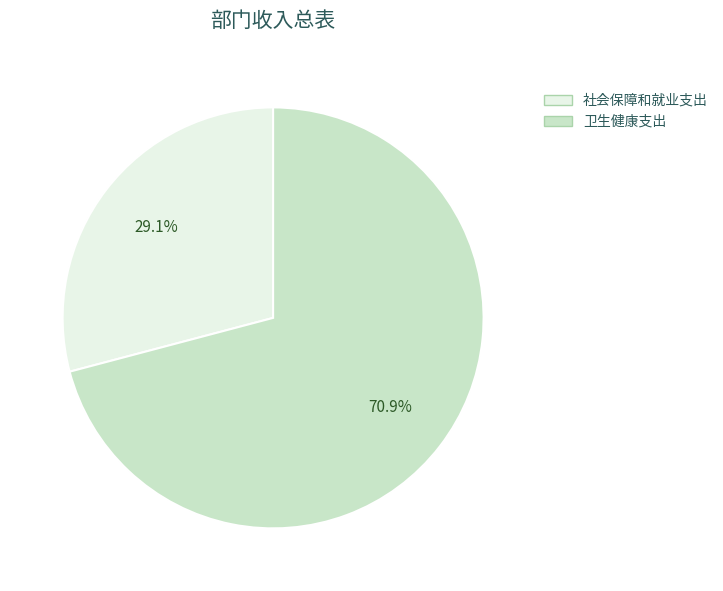

Combined, do 社会保障和就业支出 and 卫生健康支出 account for over 50%?

Yes